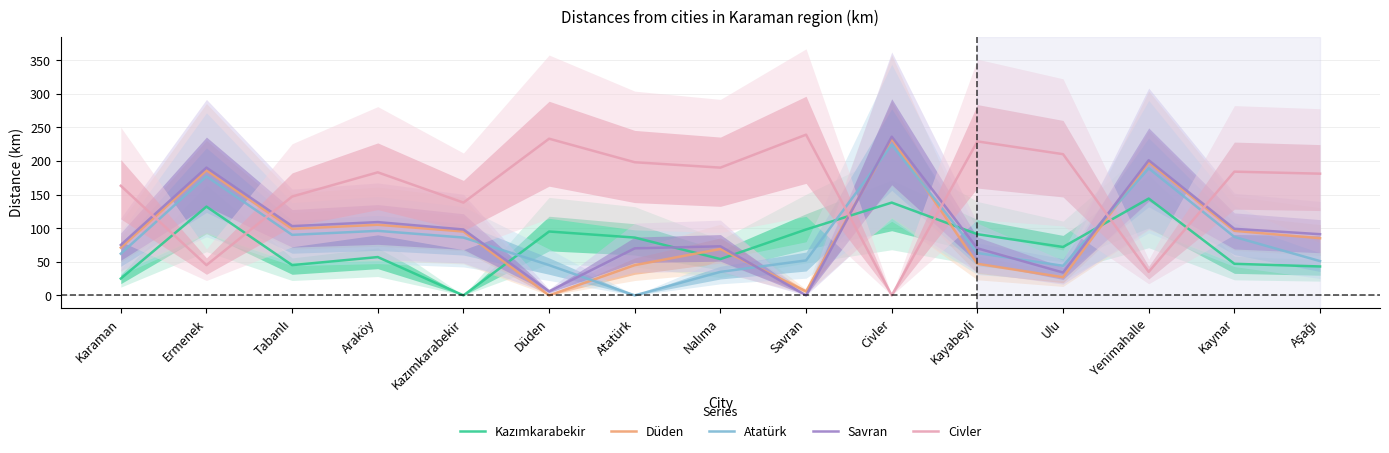

Which series changed the most between Ermenek and Kazımkarabekir?

Kazımkarabekir